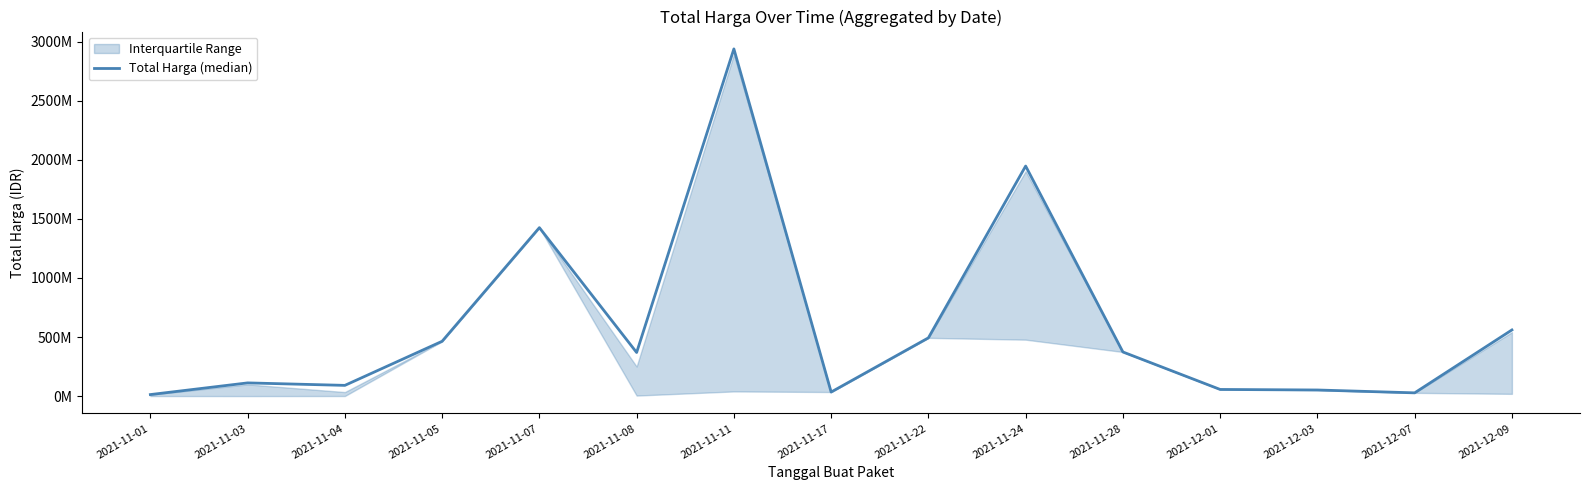

What position from the left is 2021-11-05?

4